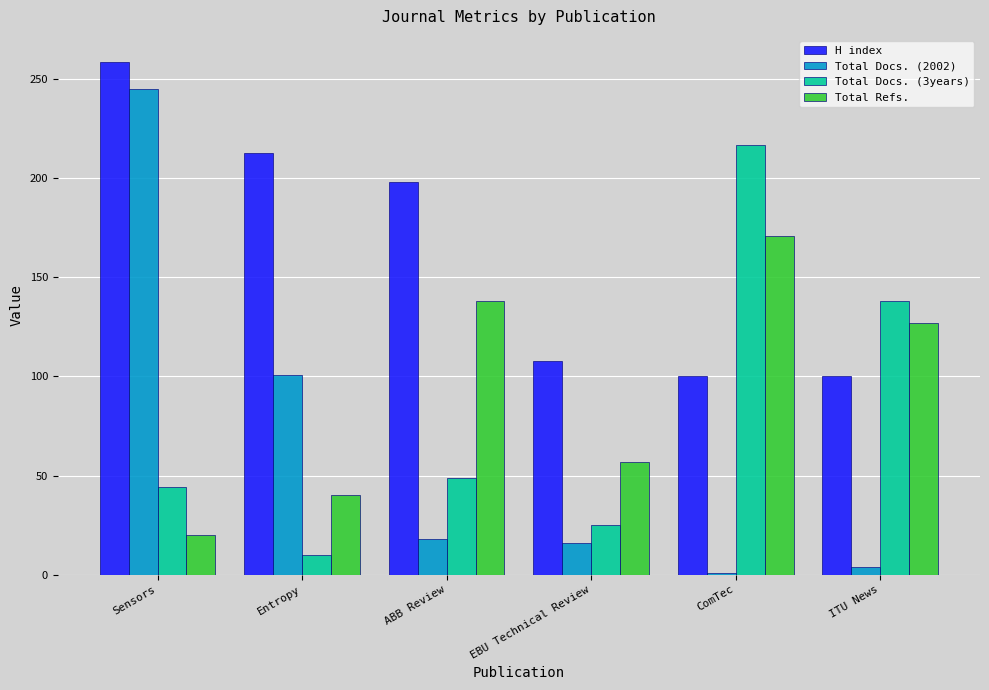

Read the Total Docs. (3years) value at ComTec, to the nearest 10.

220